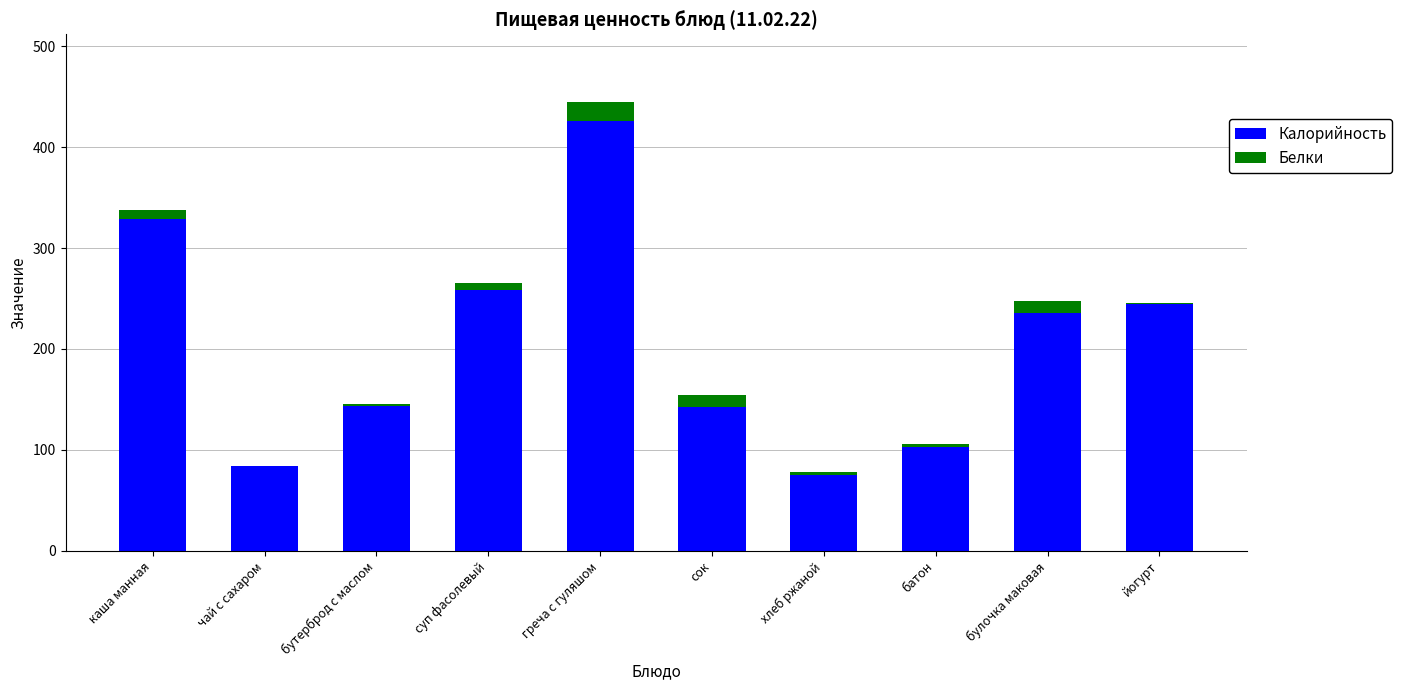

What is the sum of all Калорийность values?

2041.3